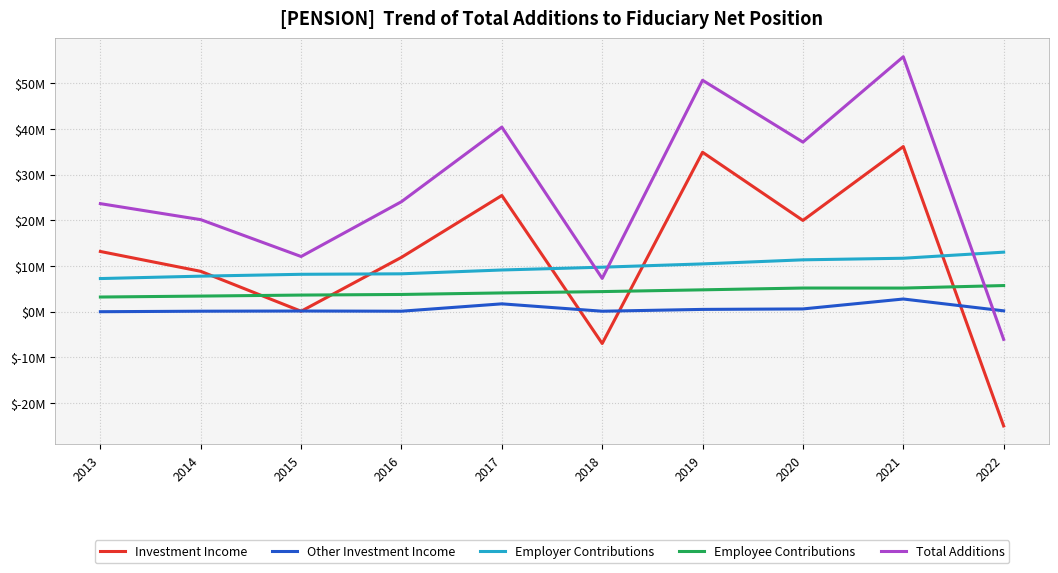

Does the chart have visible grid lines?

Yes